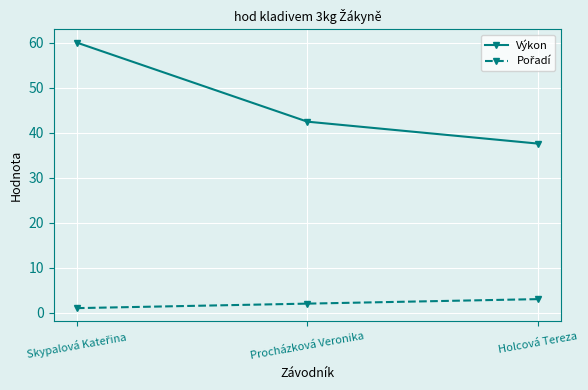

Which series has the largest range (max minus min)?

Výkon